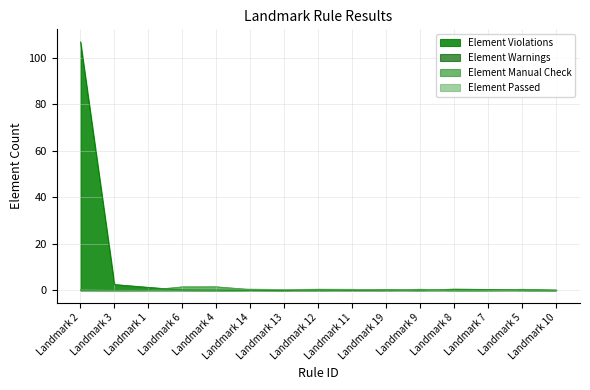

Between Landmark 3 and Landmark 5, which series saw the biggest shift?

Element Violations